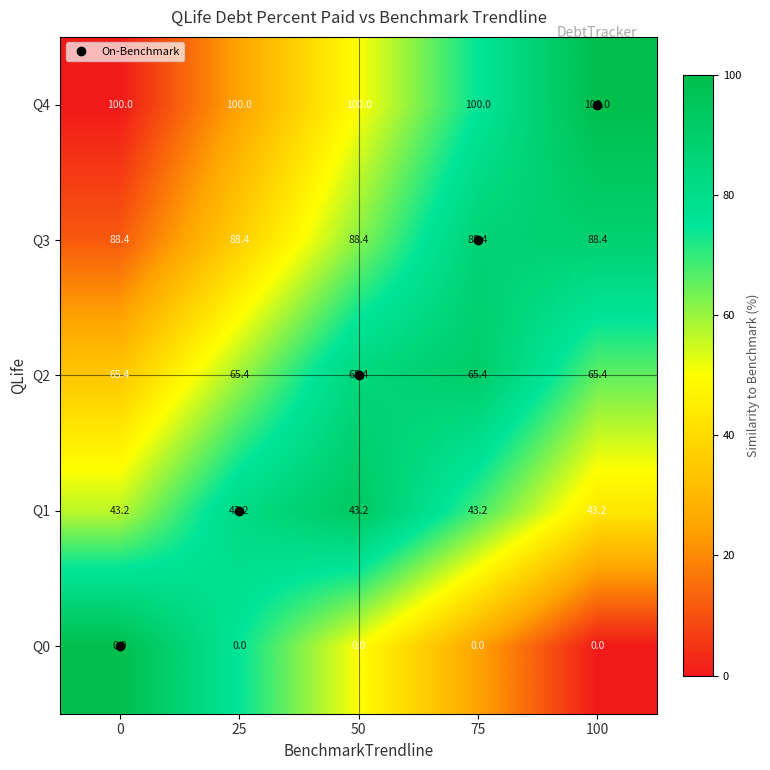

Which series has the largest total across all categories?

Q4